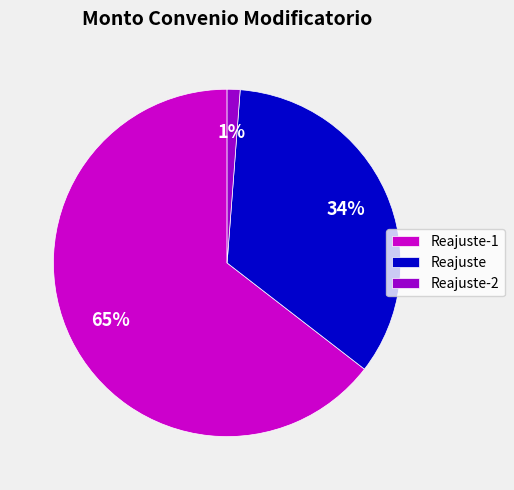

True or false: Reajuste-1 accounts for 65% of the total.

True